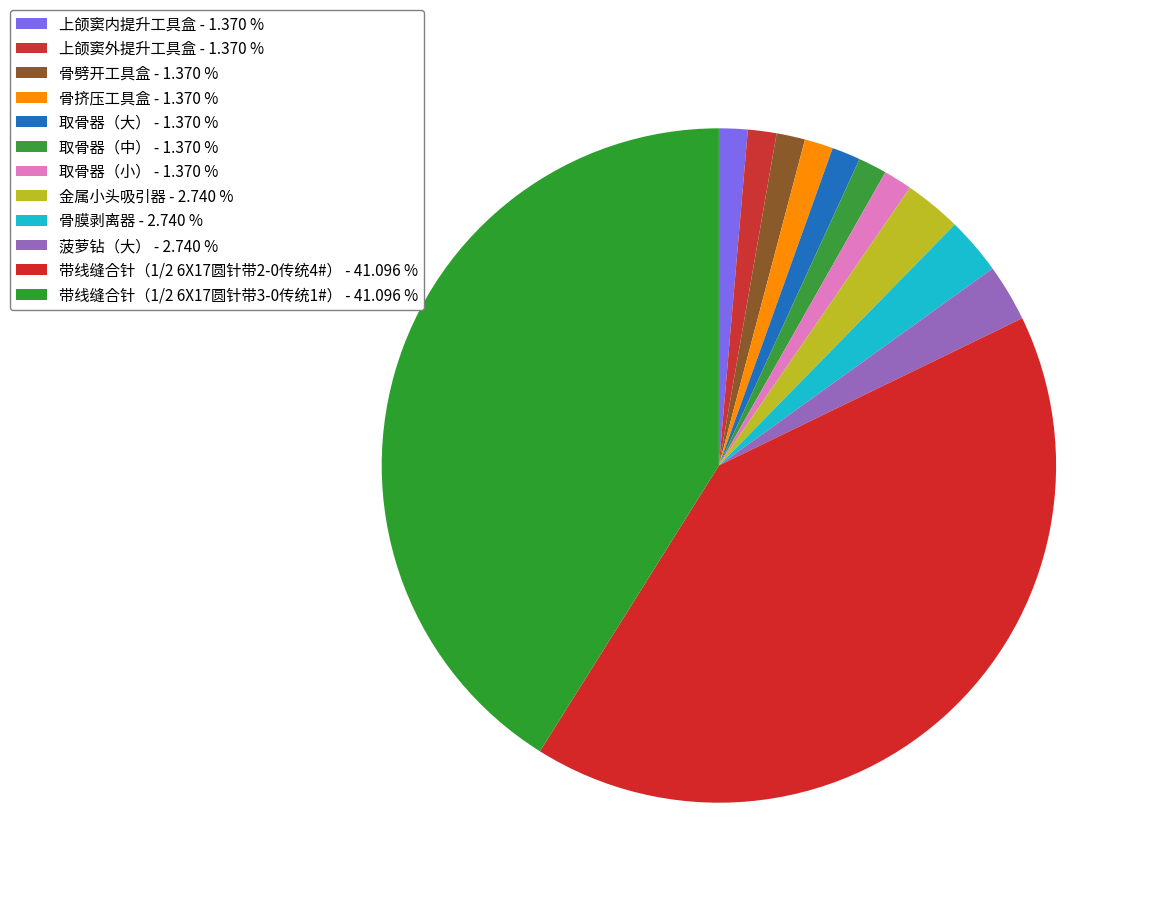

How many slices are in this pie chart?

12